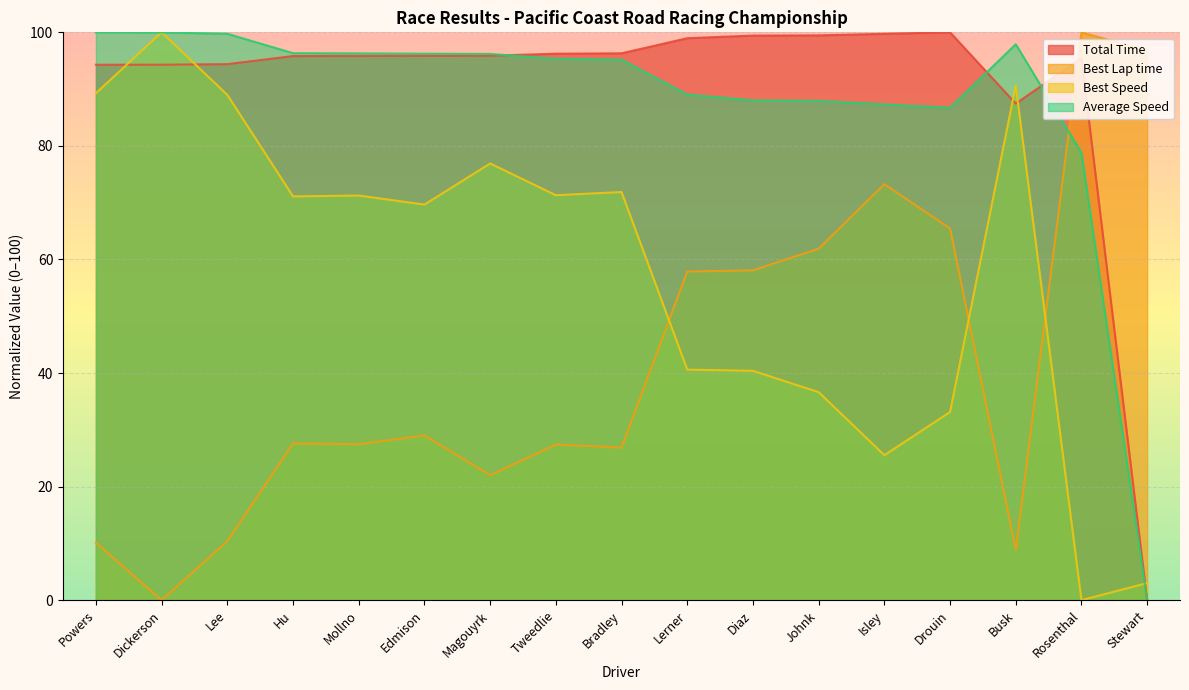

Where is Best Lap time nearest to the value 50?

Lerner